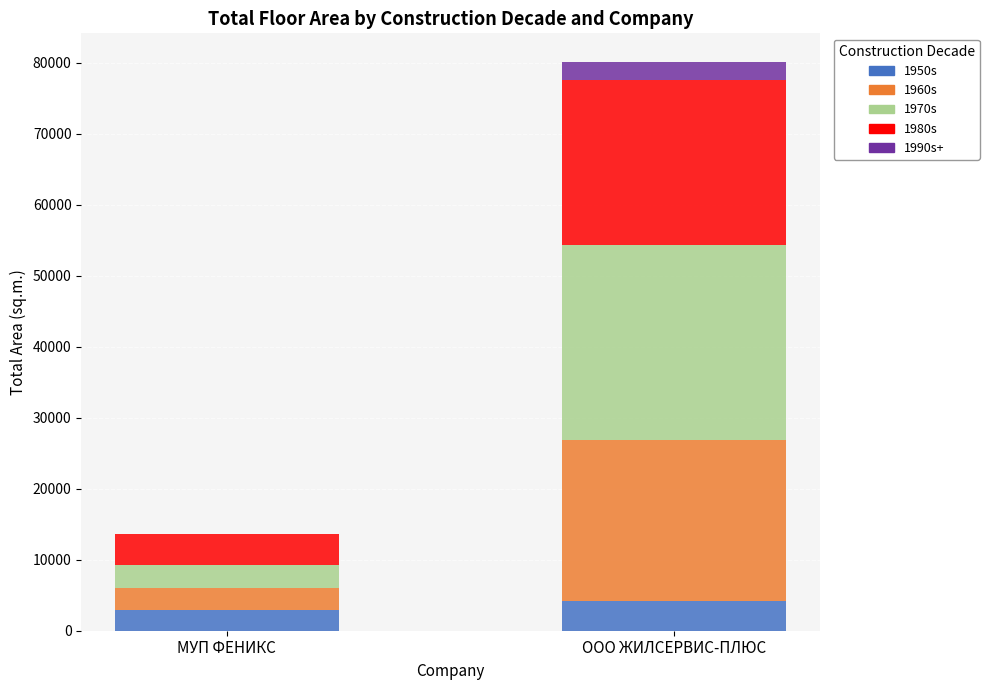

Are the bars horizontal?

No